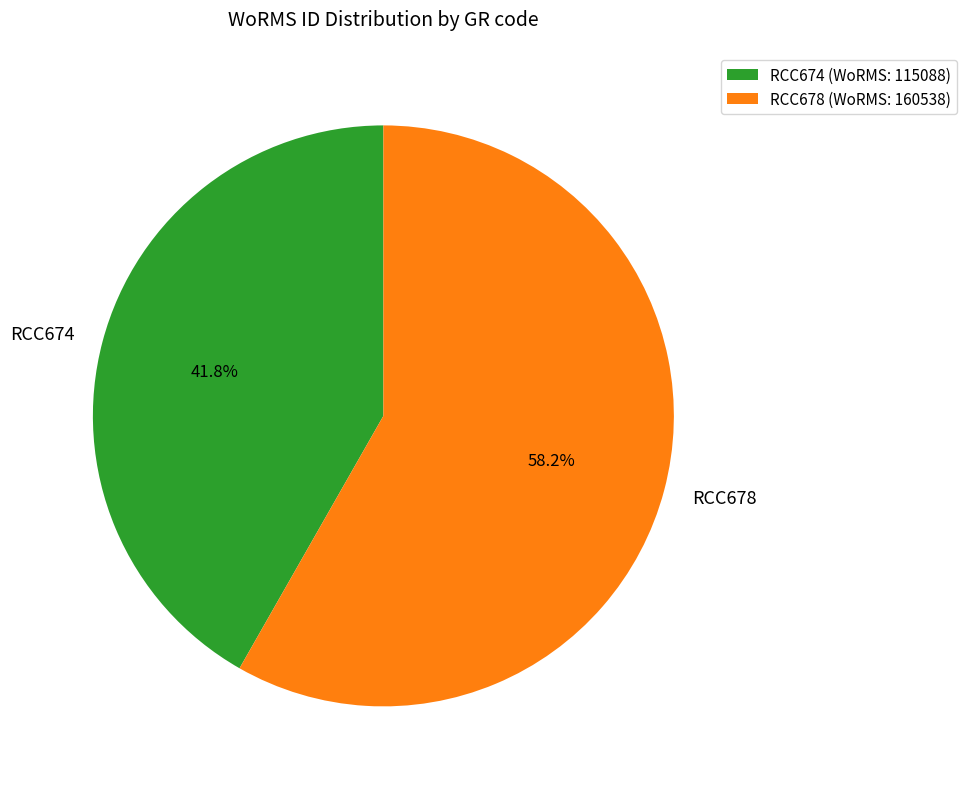

How many segments does this pie chart have?

2